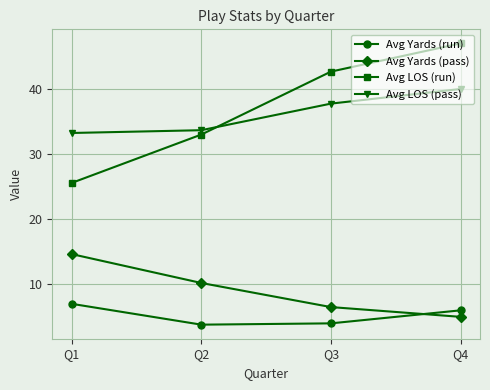

Reading left to right, extract all data points from this chart.

Avg Yards (run): Q1=7.0	Q2=3.8	Q3=4.0	Q4=6.0
Avg Yards (pass): Q1=14.6	Q2=10.2	Q3=6.5	Q4=5.0
Avg LOS (run): Q1=25.6	Q2=33.0	Q3=42.7	Q4=47.0
Avg LOS (pass): Q1=33.2	Q2=33.7	Q3=37.8	Q4=40.0